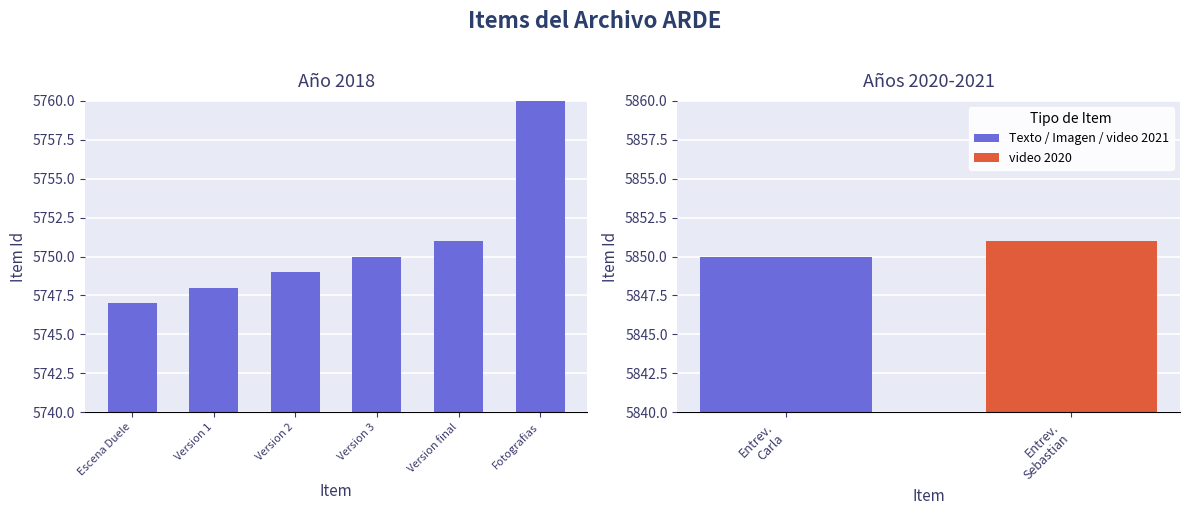

What is the label of the 4th bar from the left?

Version 3